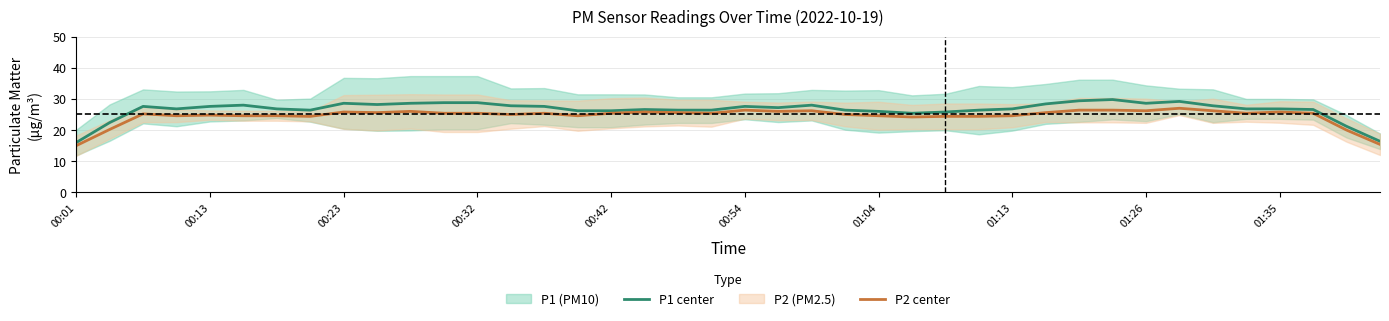

True or false: P2 center has a value of 41.6 at 01:26.

False